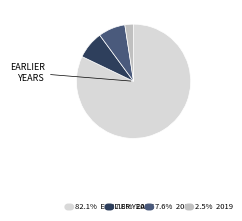

Is there a majority slice in this chart?

Yes